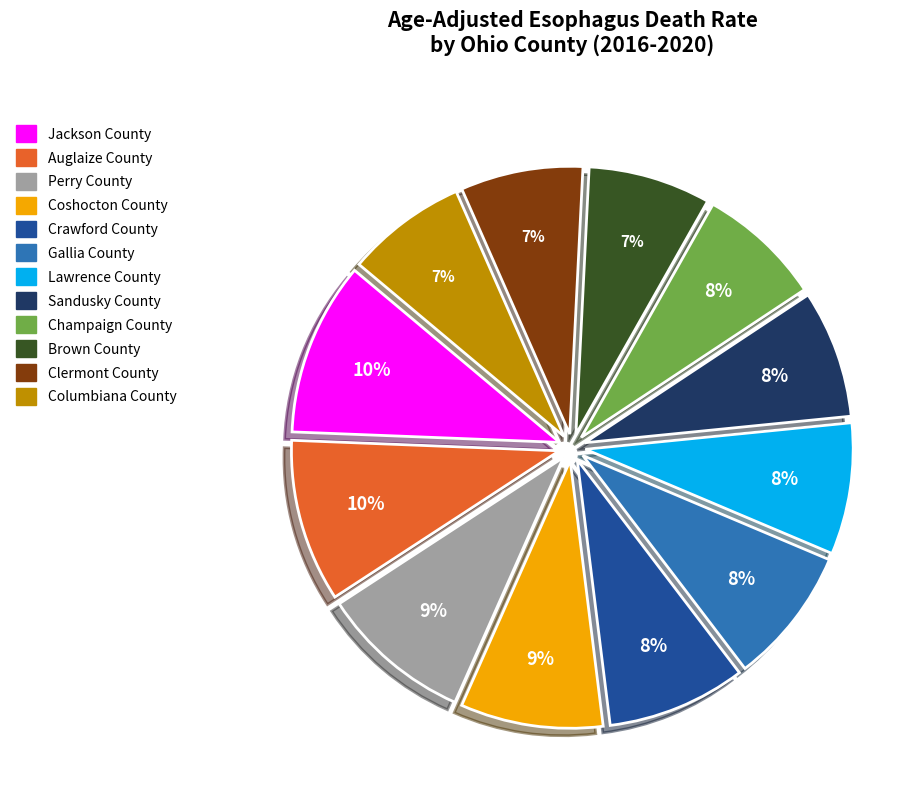

What is the ratio of the value at Columbiana County to the value at Lawrence County?

0.9